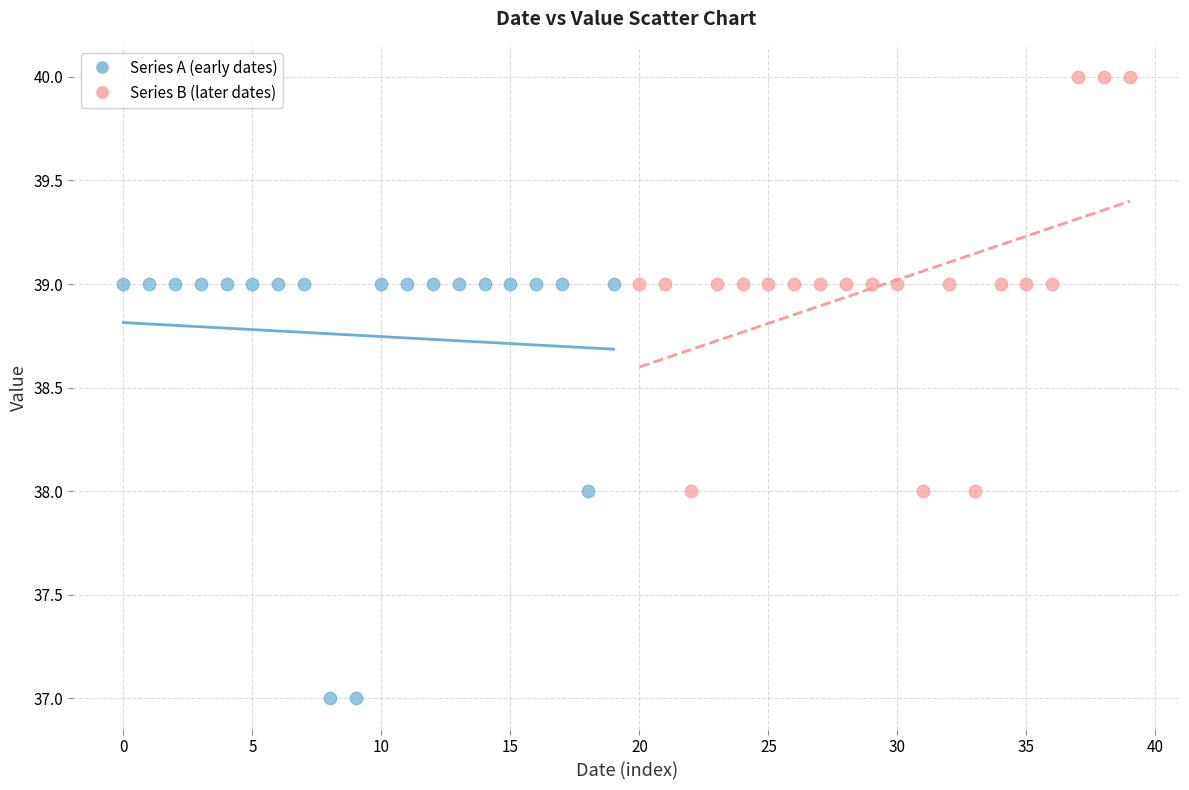

Which series reaches the maximum Y coordinate?

Series B (later dates)